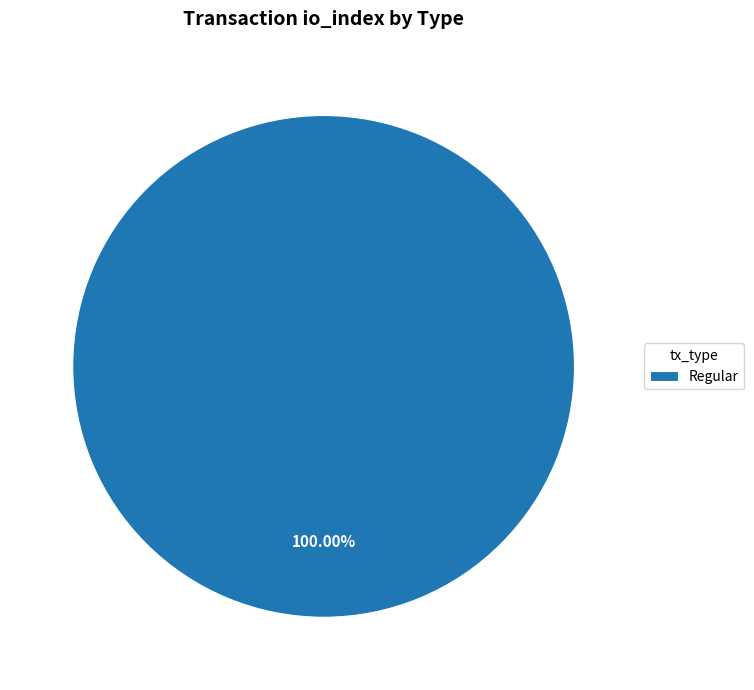

Rank the categories by value from lowest to highest.

Regular